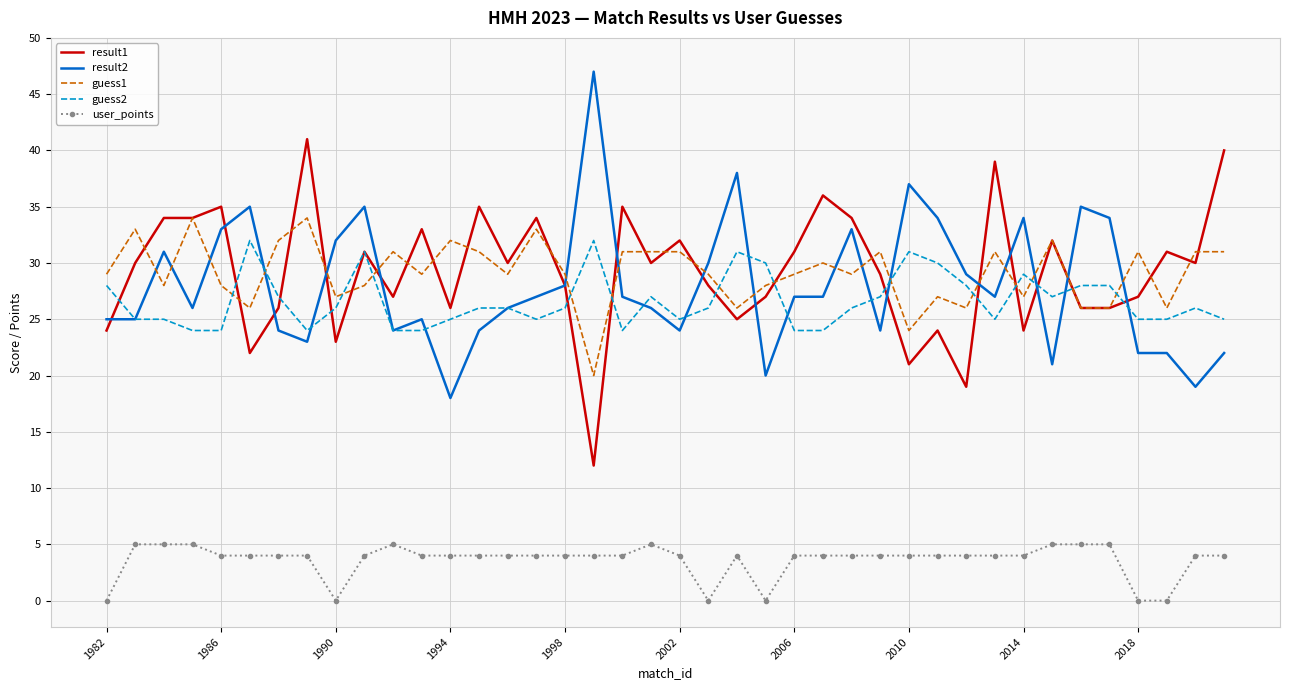

What is the average value of the user_points series?

4